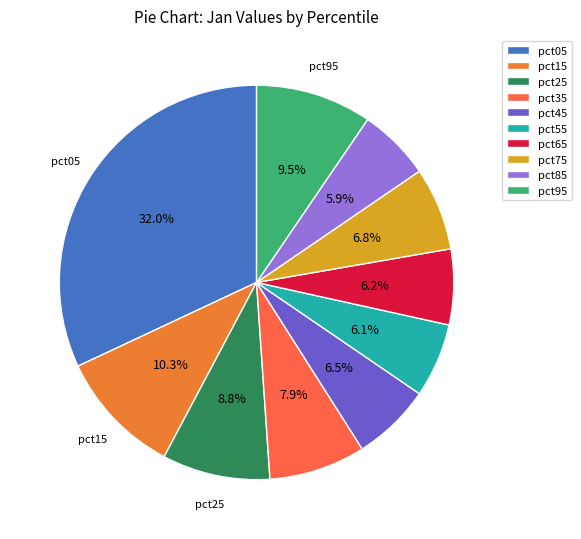

How many slices are in this pie chart?

10